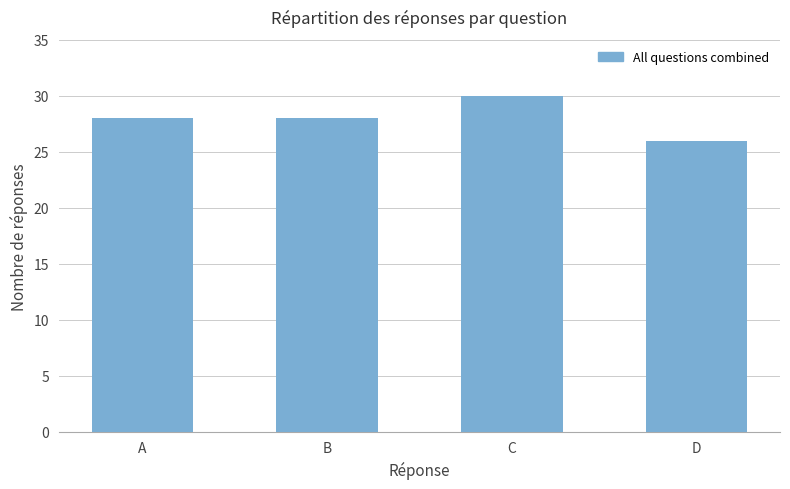

At which category does the chart reach its minimum across all series?

D